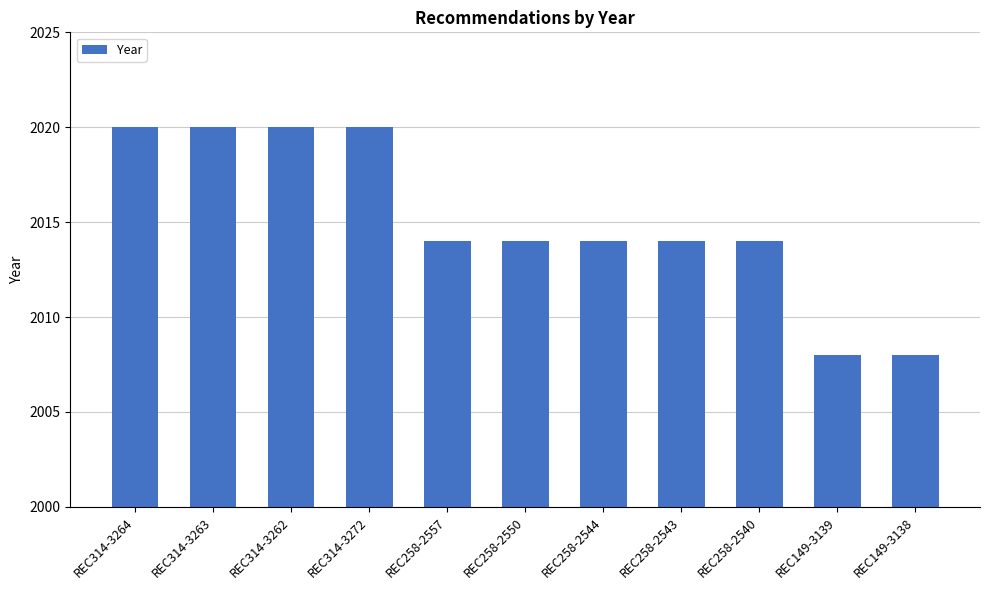

Does the chart contain stacked bars?

No